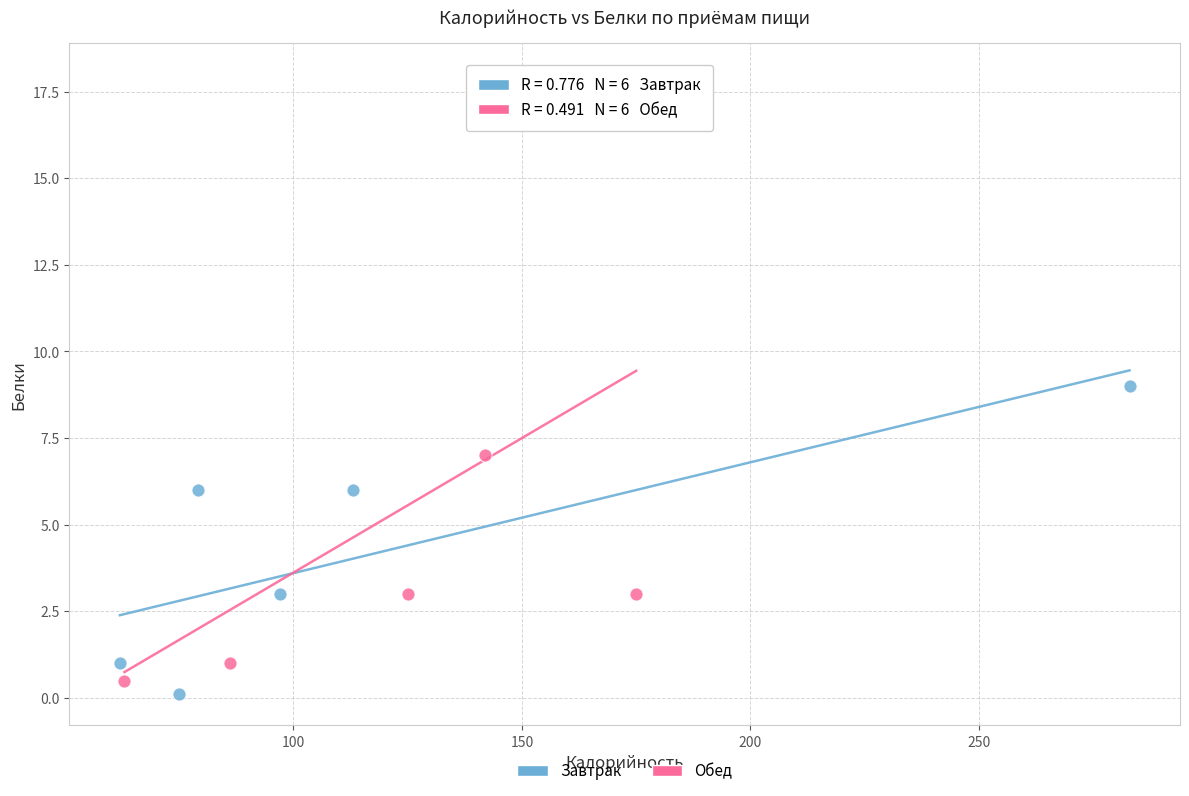

Which series reaches the maximum Y coordinate?

Обед